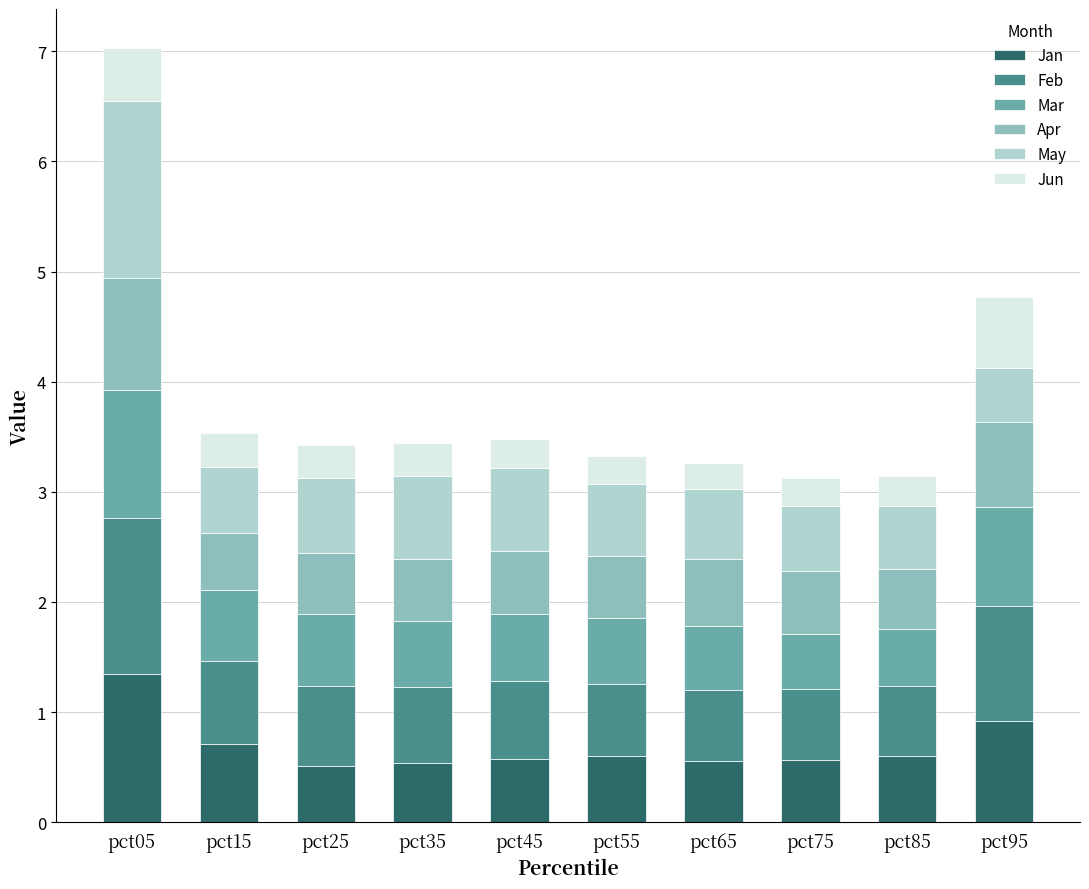

The Jan series shows 0.6 at pct85. True or false?

True